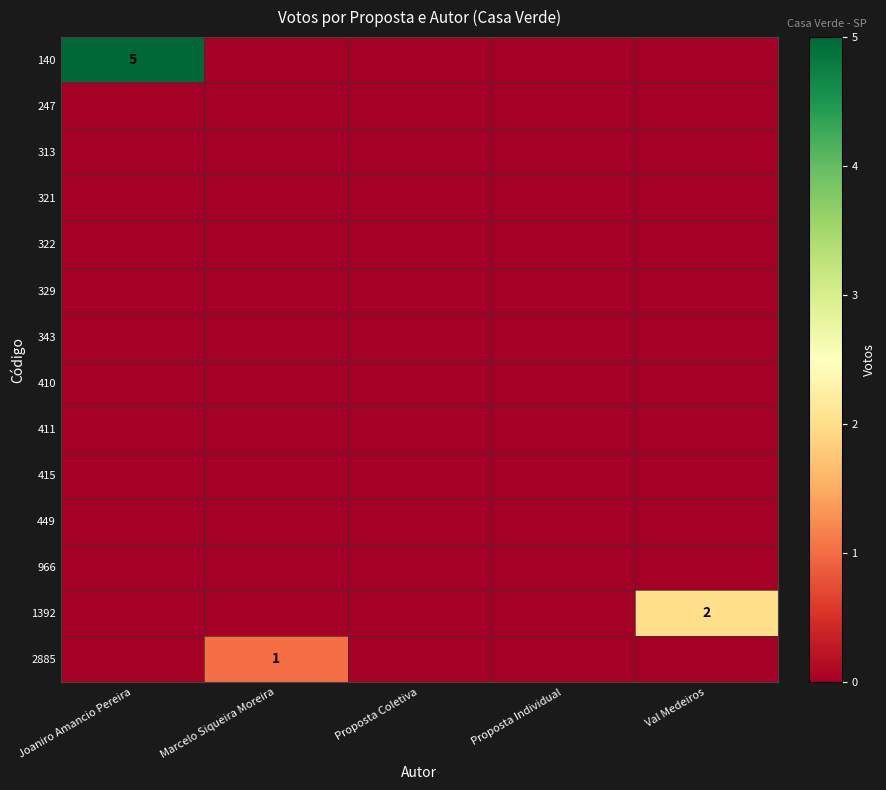

What is the greatest value displayed?

5